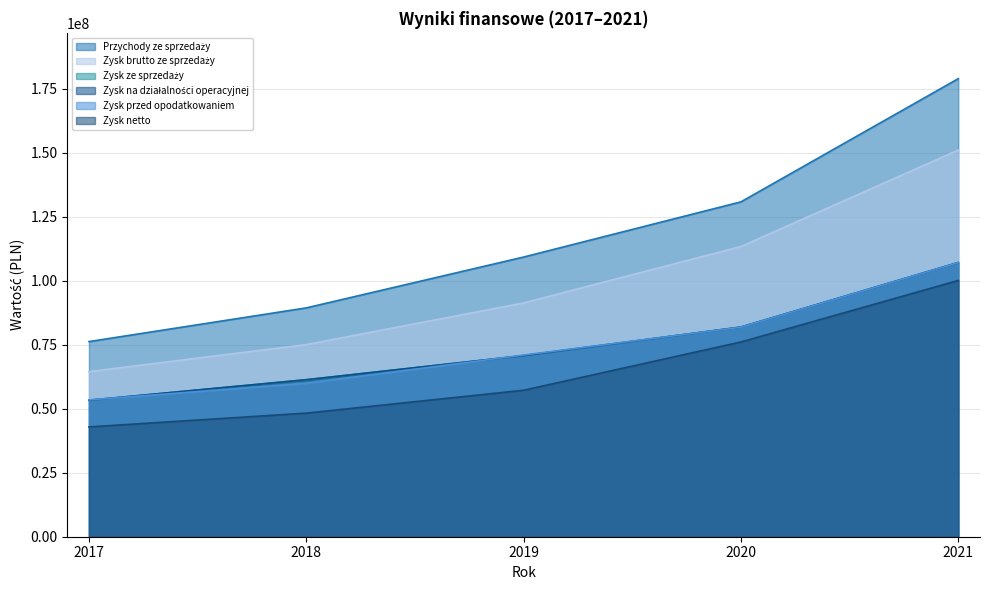

Which series changed the most between 2017 and 2019?

Przychody ze sprzedaży